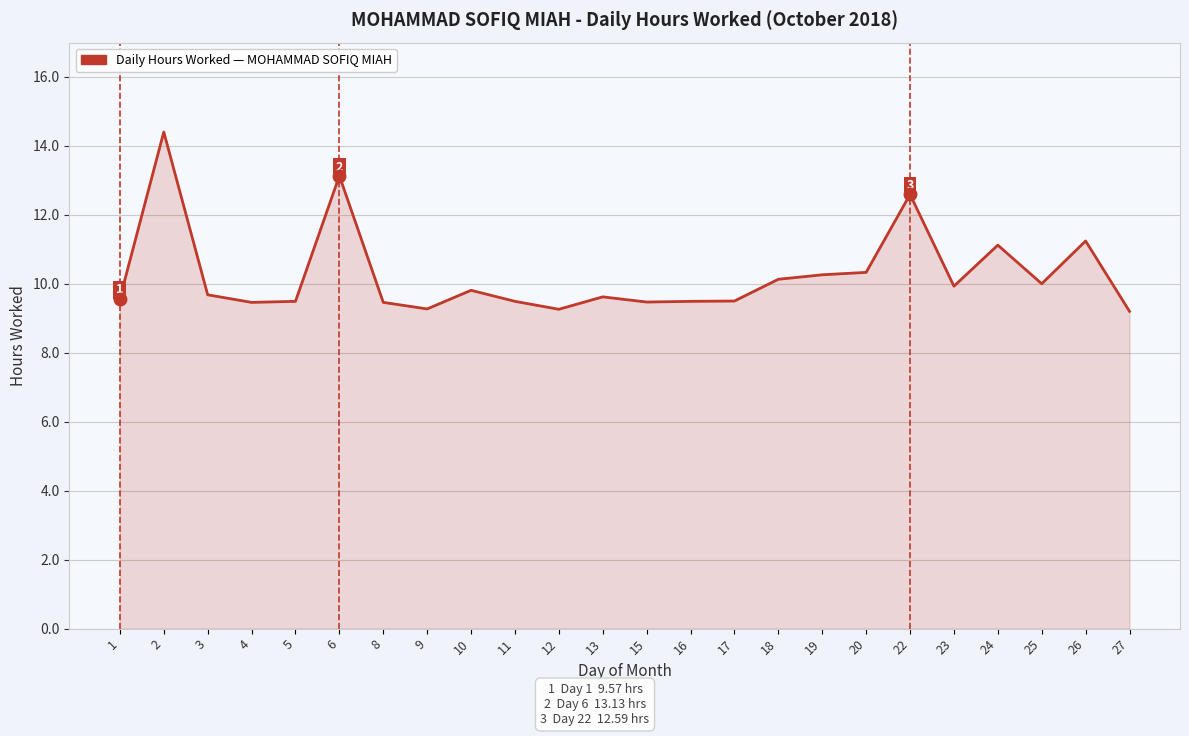

What is the sum of all values?

245.9